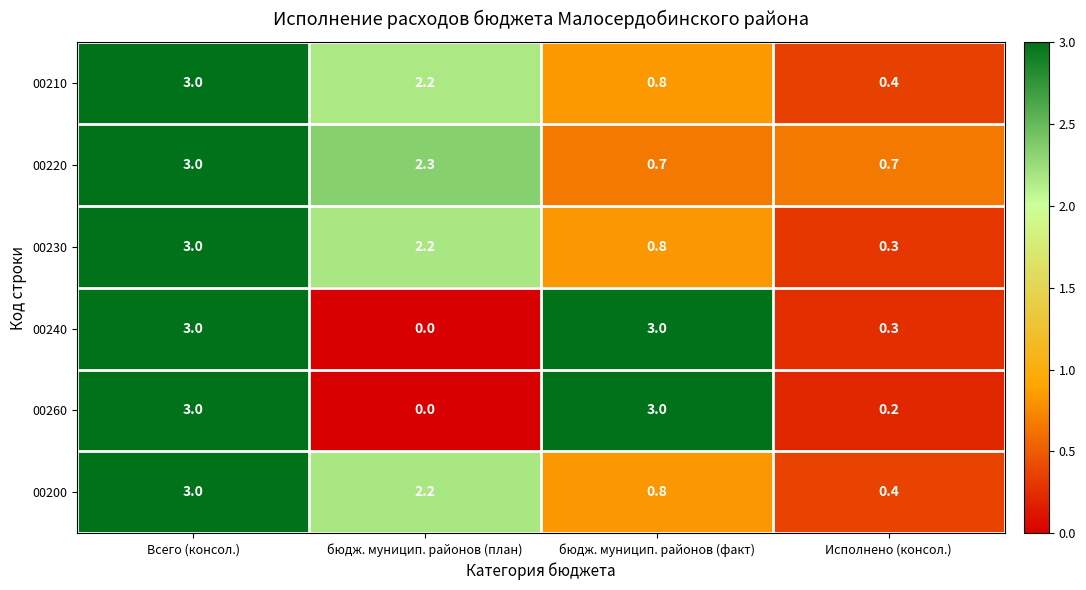

True or false: 00240 has a value of 0.0 at бюдж. муницип. районов (план).

True